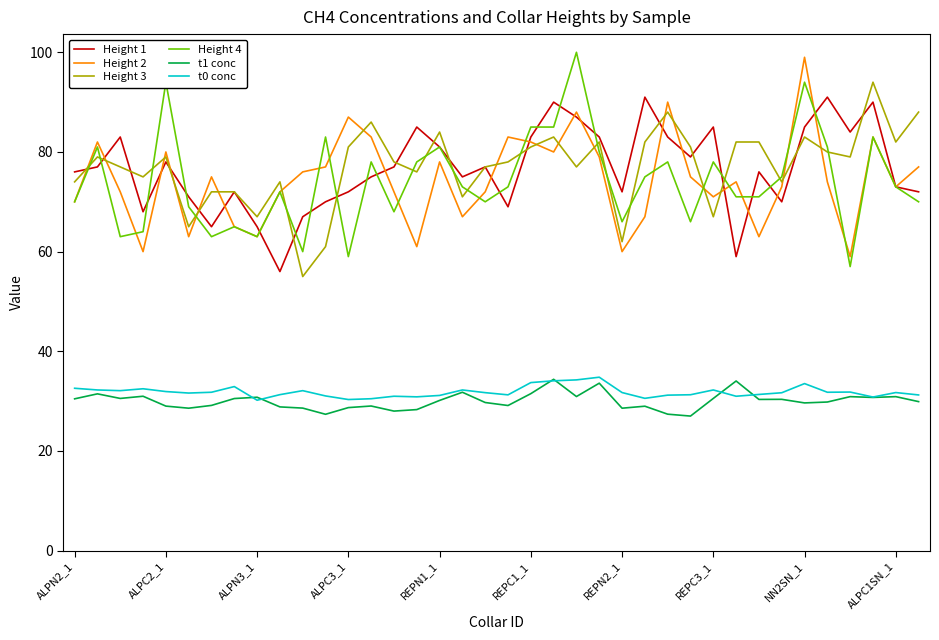

What is the maximum value shown in the chart?

100.0